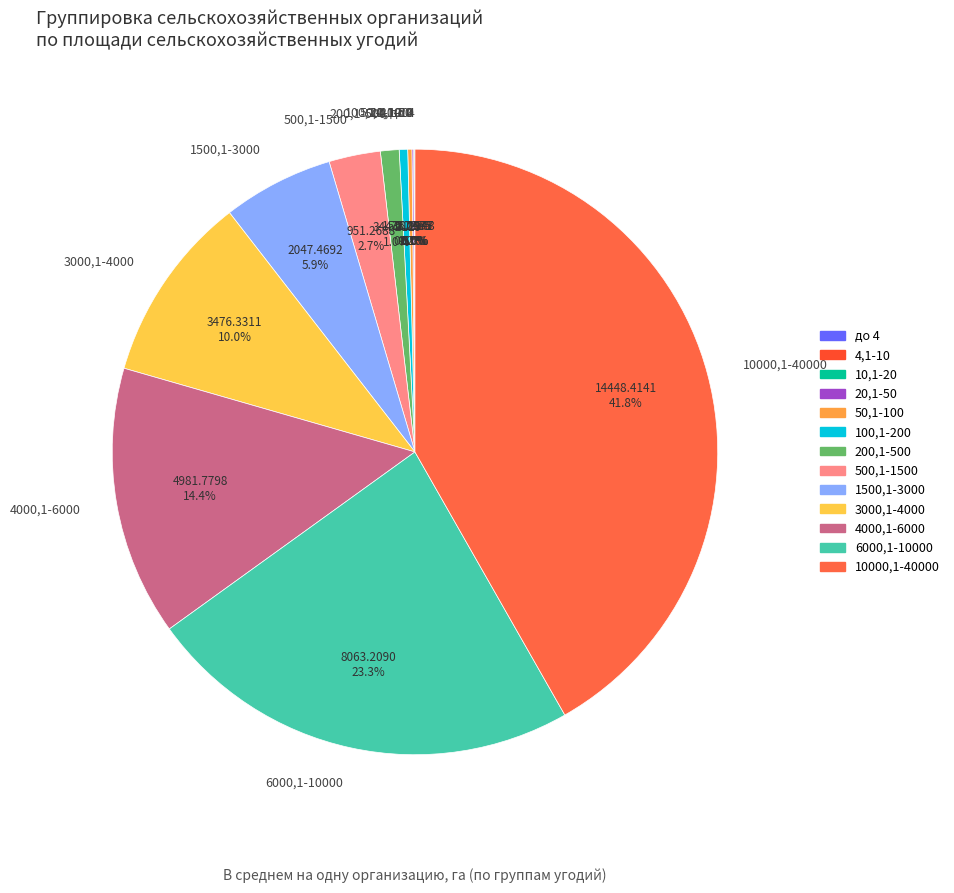

What is the largest slice in the pie chart?

10000,1-40000